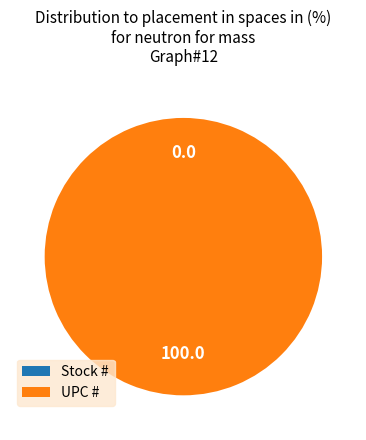

To the nearest percent, what is the difference between the largest and smallest slice percentages?

100%